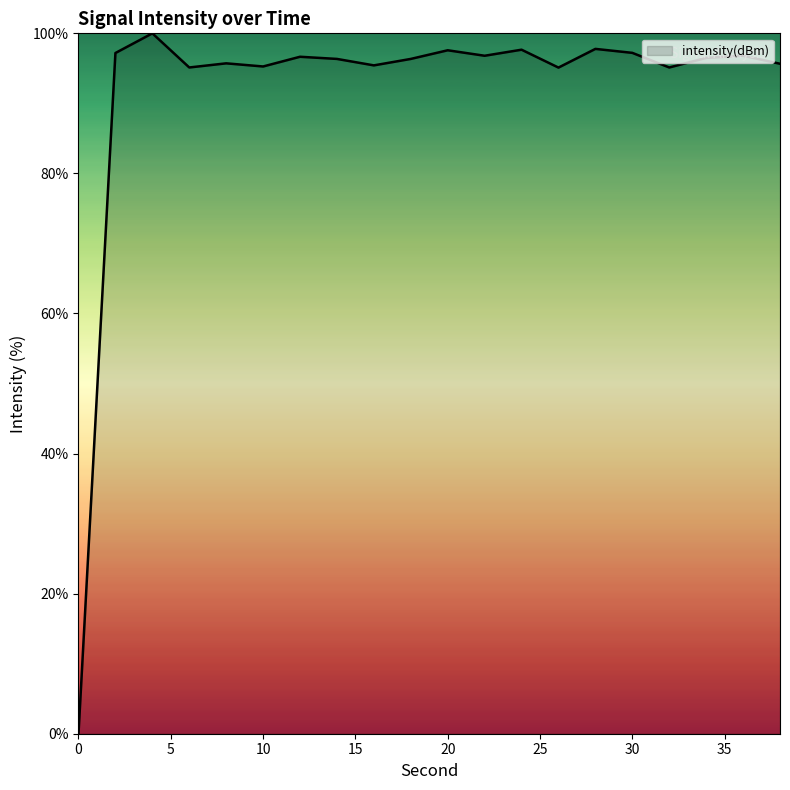

What is the value of the 12th point from the left?

96.8